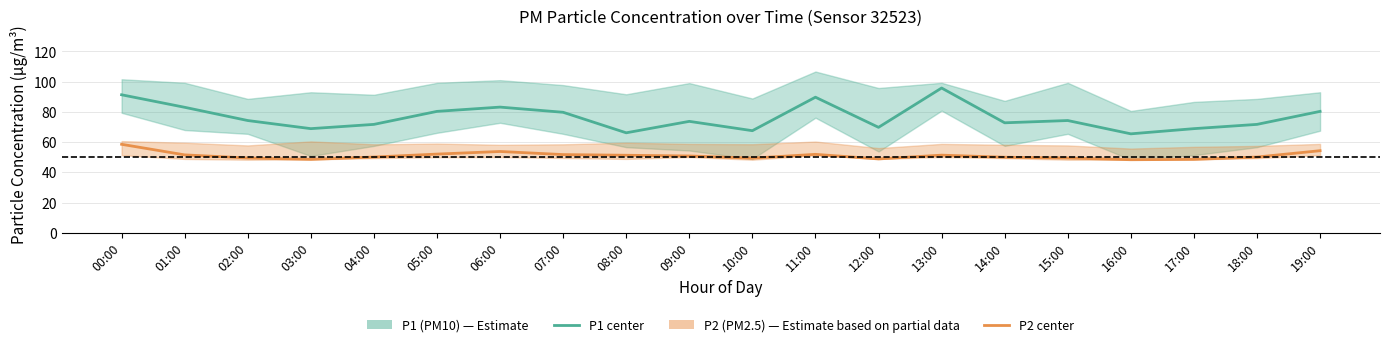

How many distinct data groups are displayed?

2